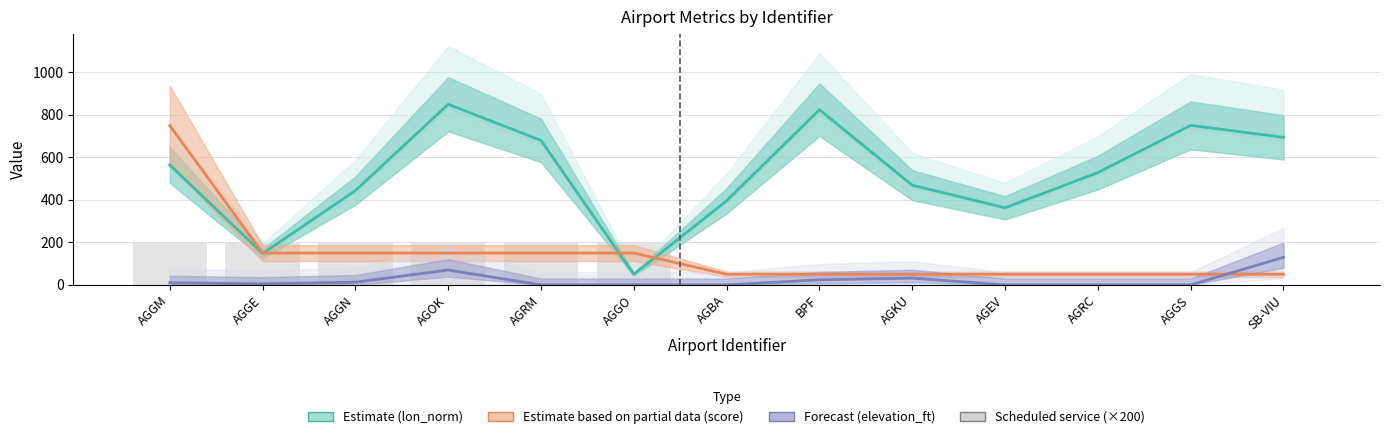

What is the sum of all scheduled_service (×200) values?

1200.0